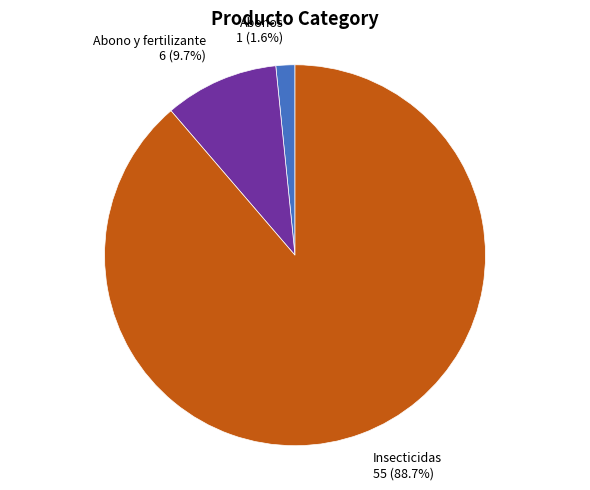

Count the number of slices in the pie.

3